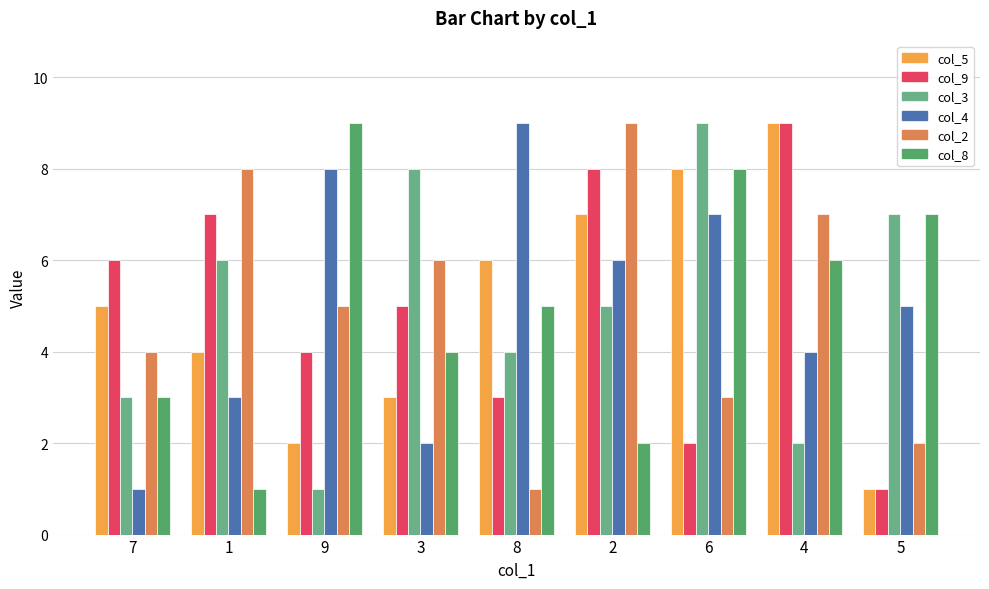

How many values in the col_5 series are below 5?

4